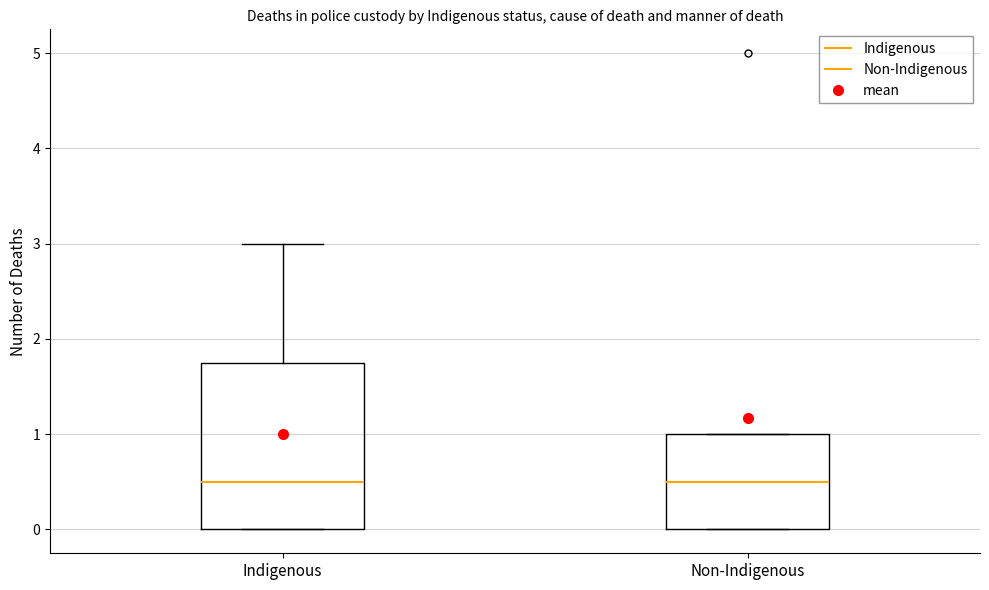

Reading left to right, transcribe this box plot: for each box, give where its median line is, the range the box spans, and where its two whiskers end, as read against the y-axis. The values are not printed on the chart, so give them approximately, as read against the axis.

Indigenous: median 0.5, box 0.0 to 1.8, whiskers 0.0 to 3.0
Non-Indigenous: median 0.5, box 0.0 to 1.0, whiskers 0.0 to 1.0